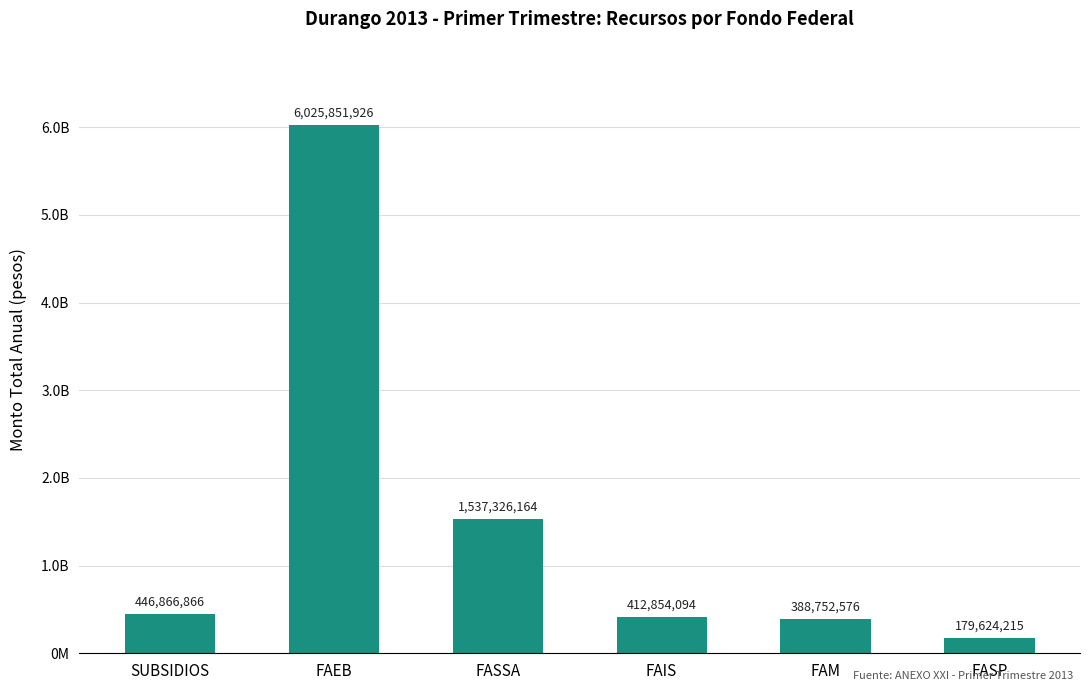

What is the sum of all values?

8991275841